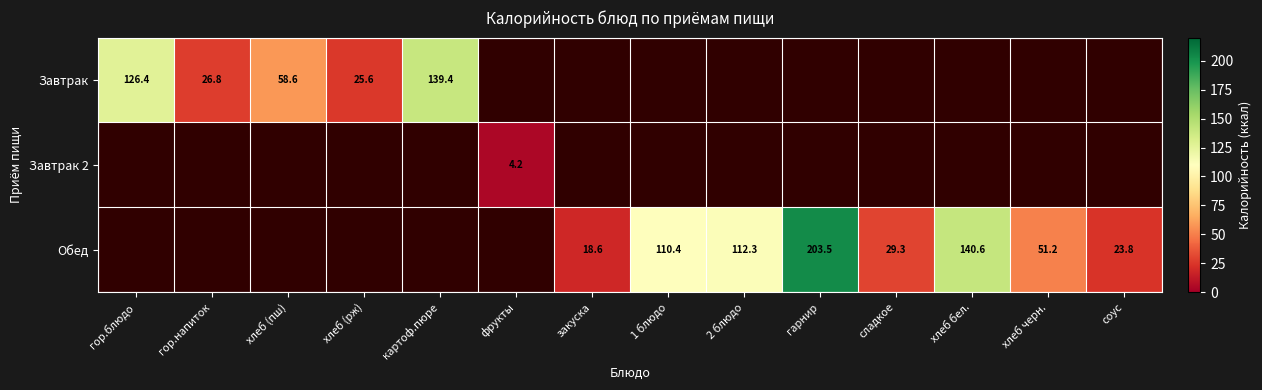

At гор.блюдо, list the series in order from smallest to largest.

Завтрак, Завтрак 2, Обед